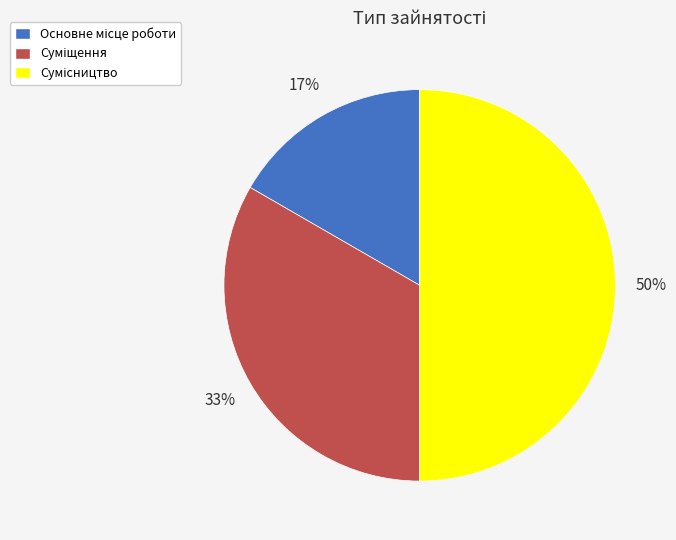

To the nearest percent, what is the difference between the largest and smallest slice percentages?

33%